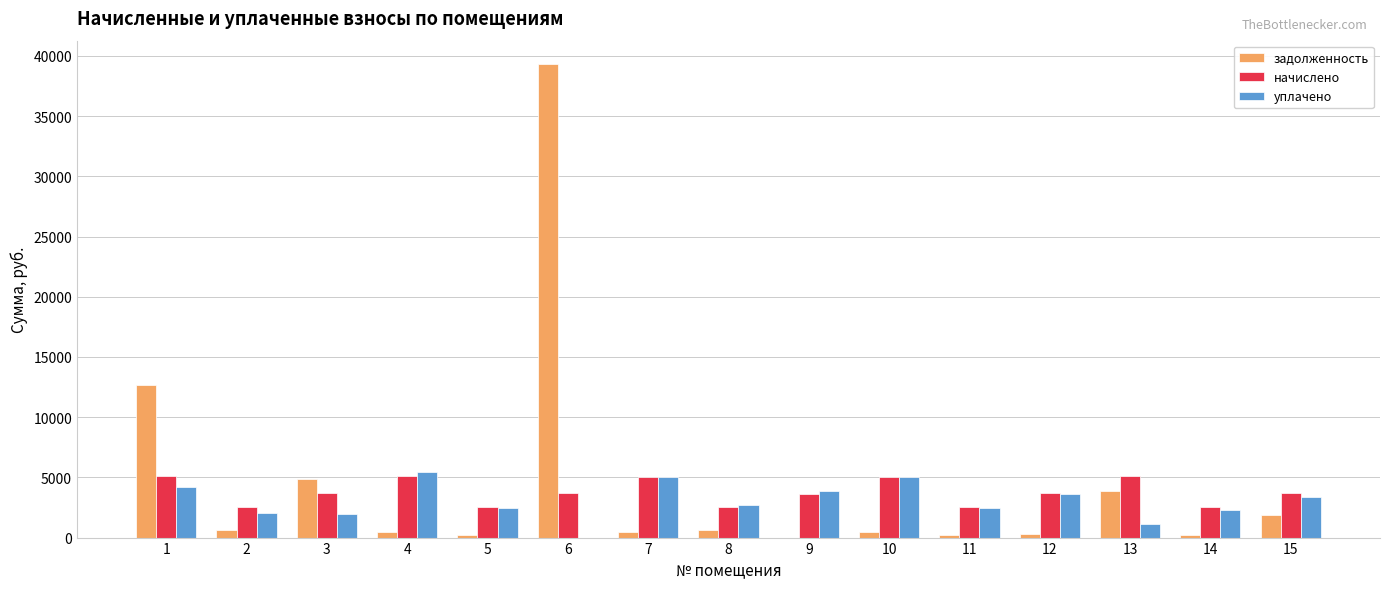

What is the sum of all уплачено values?

45761.5